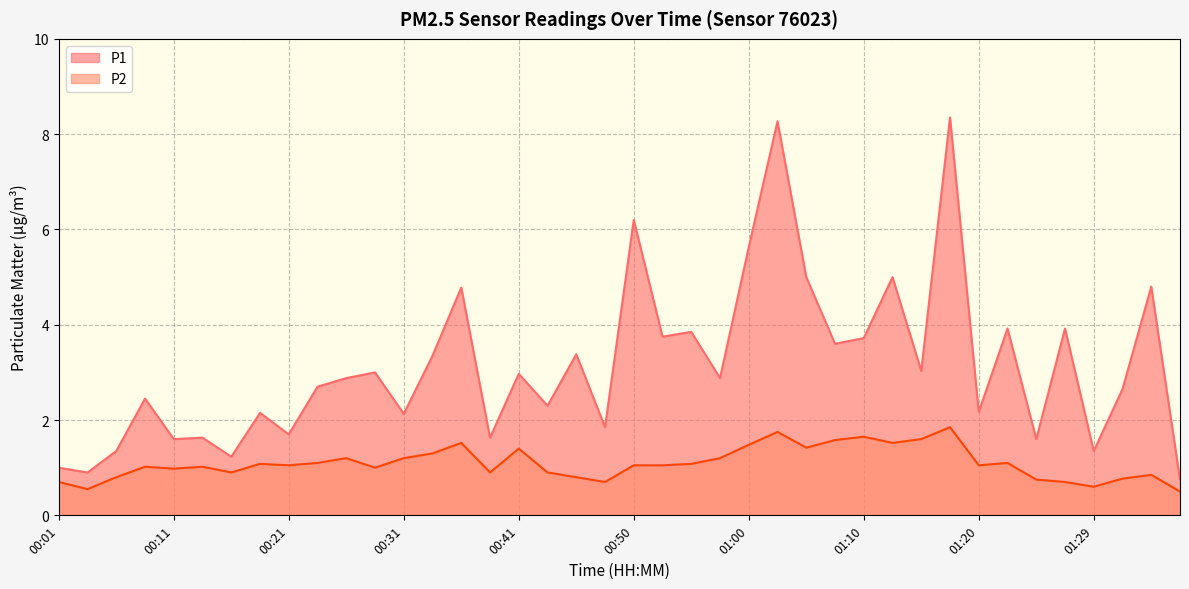

What is the value of the P1 point at the 28th from the left?

3.6